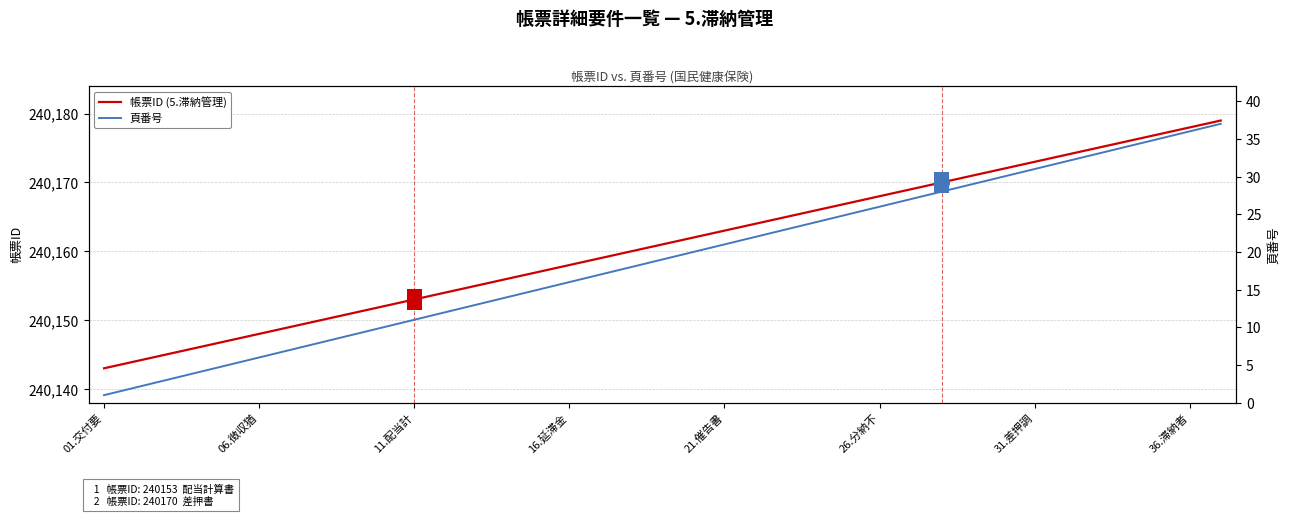

Reading left to right, extract all data points from this chart.

帳票ID (5.滞納管理): 240143	240144	240145	240146	240147	240148	240149	240150	240151	240152	240153	240154	240155	240156	240157	240158	240159	240160	240161	240162	240163	240164	240165	240166	240167	240168	240169	240170	240171	240172	240173	240174	240175	240176	240177	240178	240179
頁番号: 1	2	3	4	5	6	7	8	9	10	11	12	13	14	15	16	17	18	19	20	21	22	23	24	25	26	27	28	29	30	31	32	33	34	35	36	37